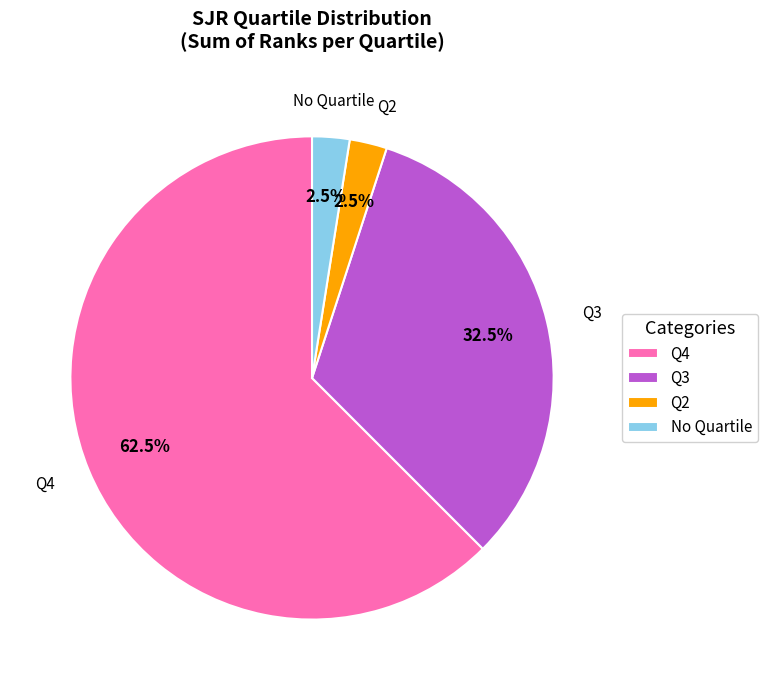

Which slice is the largest?

Q4